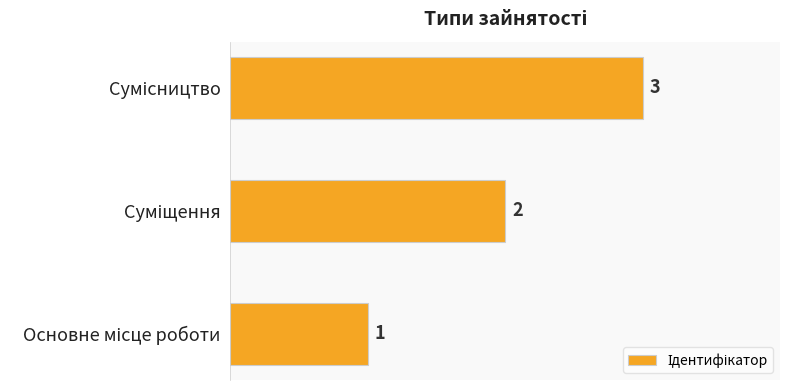

What is the greatest value displayed?

3